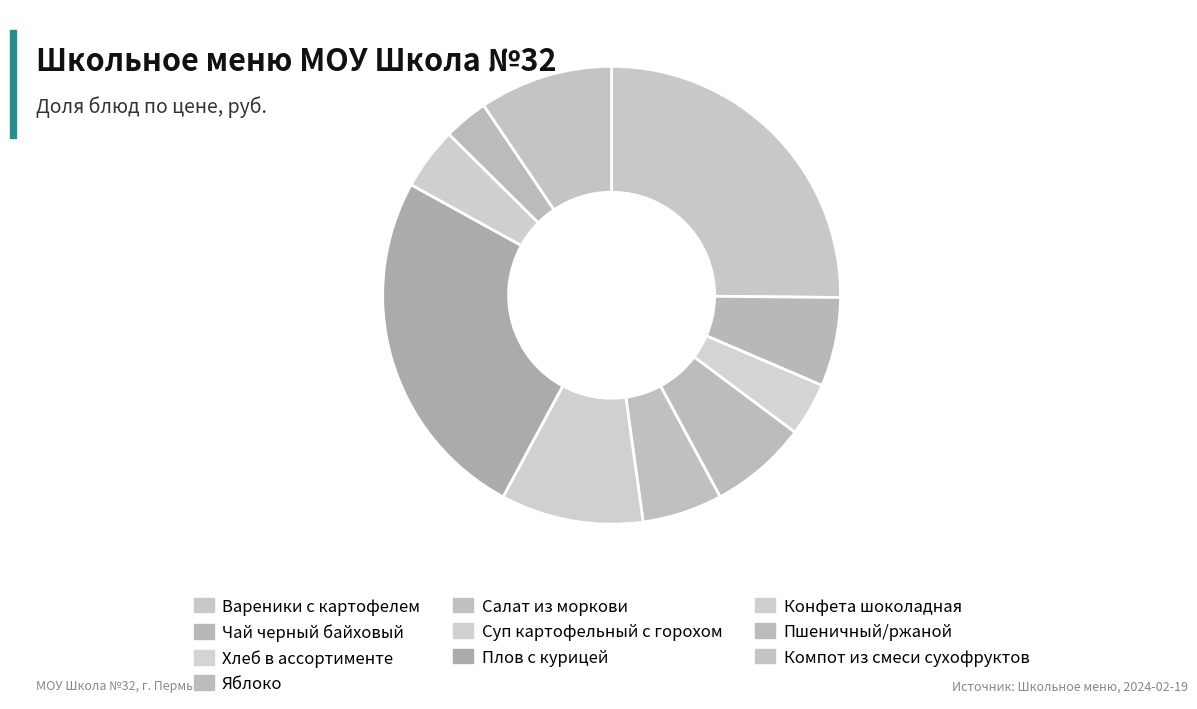

How many slices are in this pie chart?

10